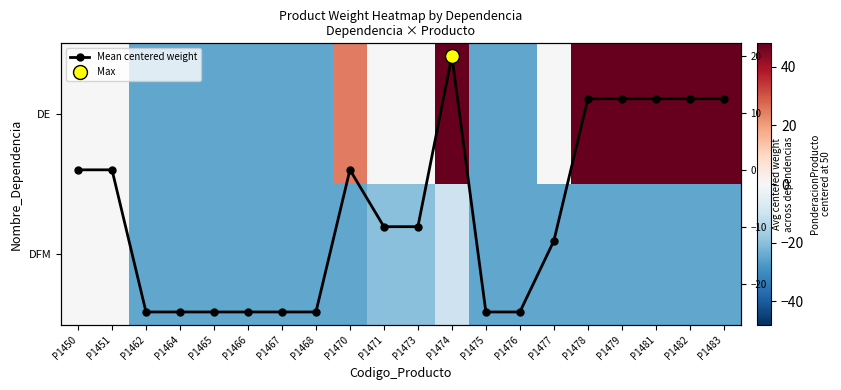

Is the value of Mean centered weight at P1482 greater than the value of DFM at P1474?

Yes